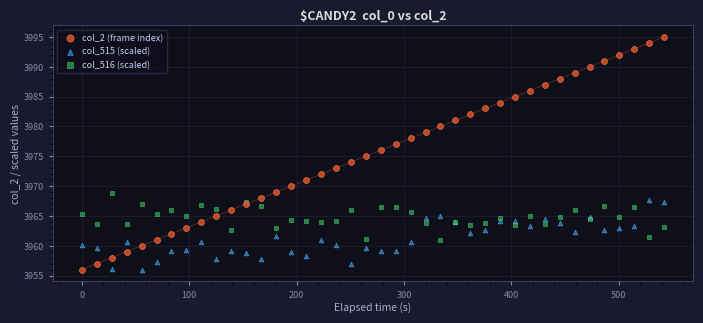

Which series contains the highest Y value?

col_2 (frame index)